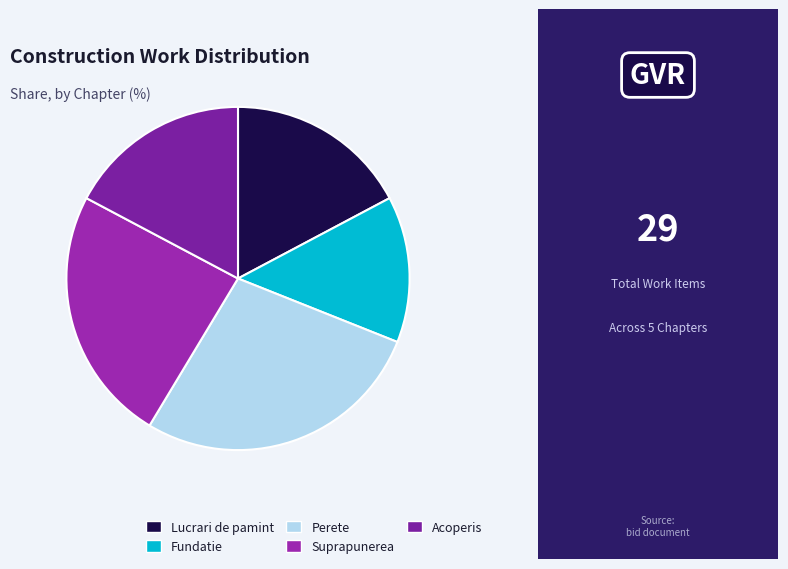

Which category has the smallest portion of the pie?

Fundatie